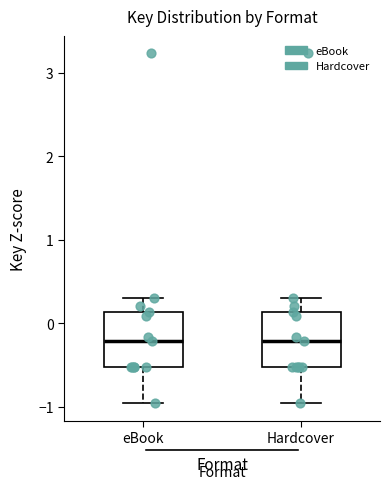

Where does the lower whisker of the box for eBook end on the y-axis? The values are not printed on the chart, so give them approximately, as read against the axis.

-1.0